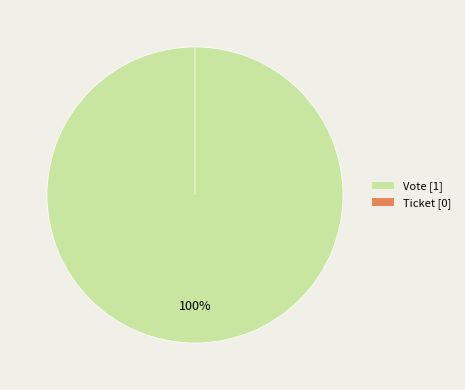

To the nearest percent, what is the average slice percentage?

50%